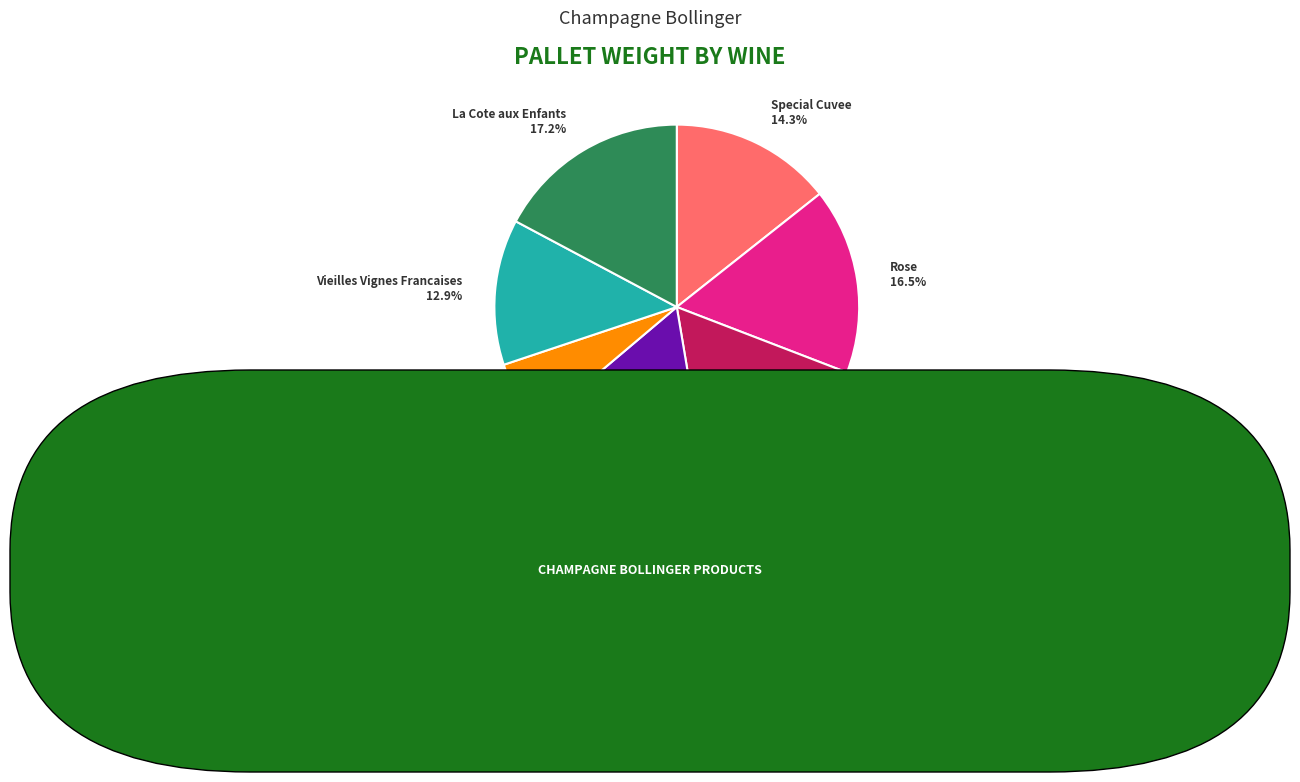

To the nearest percent, what portion does Special Cuvee represent?

14%